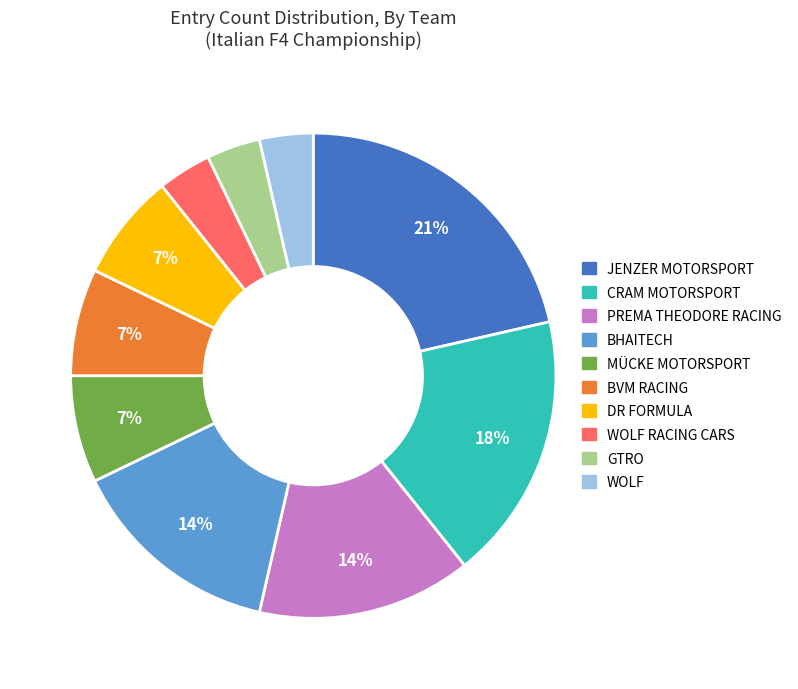

To the nearest percent, what is the average slice percentage?

10%